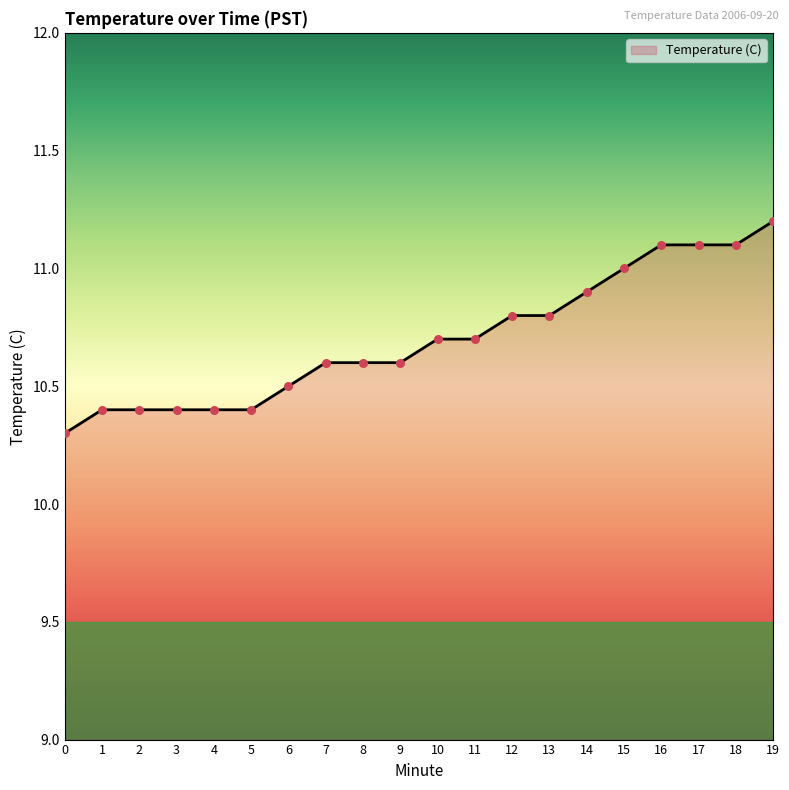

Between 11 and 13, which is larger?

13